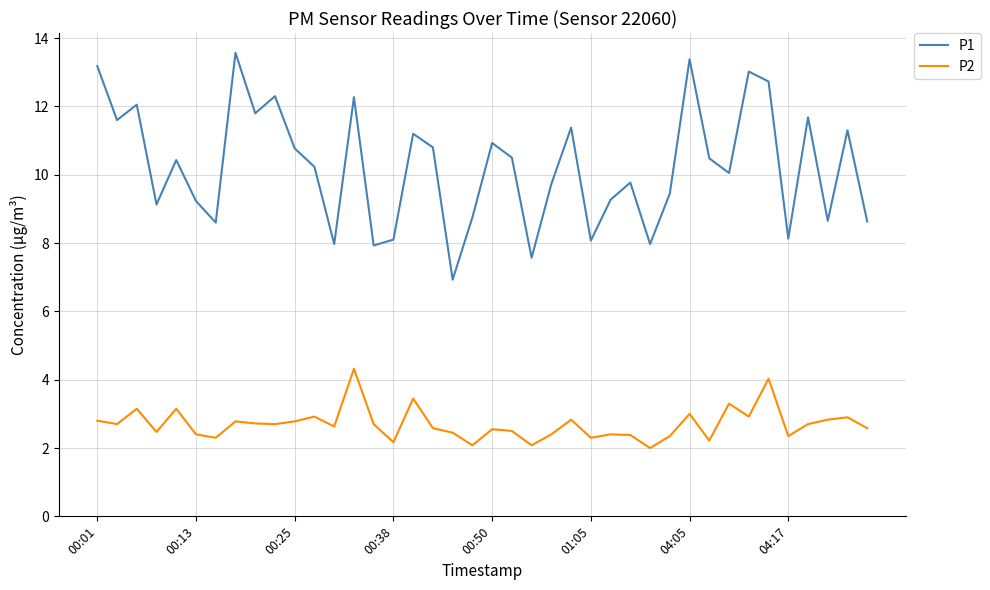

List the series in order of their overall mean, highest first.

P1, P2